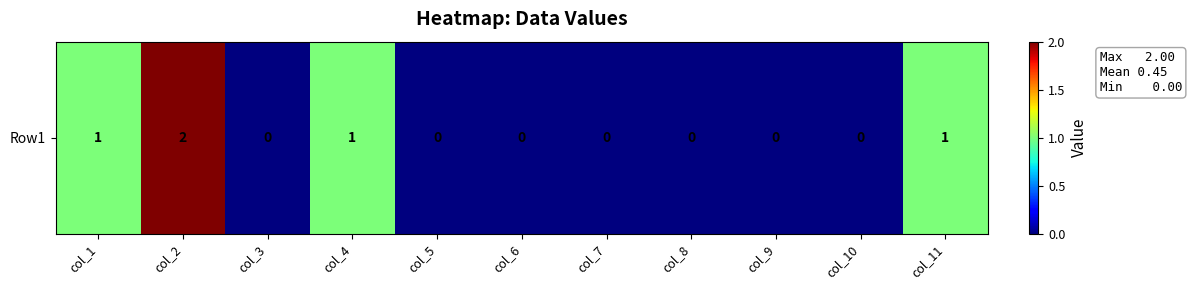

List the labels in order of value, largest first.

col_2, col_1, col_4, col_11, col_3, col_5, col_6, col_7, col_8, col_9, col_10